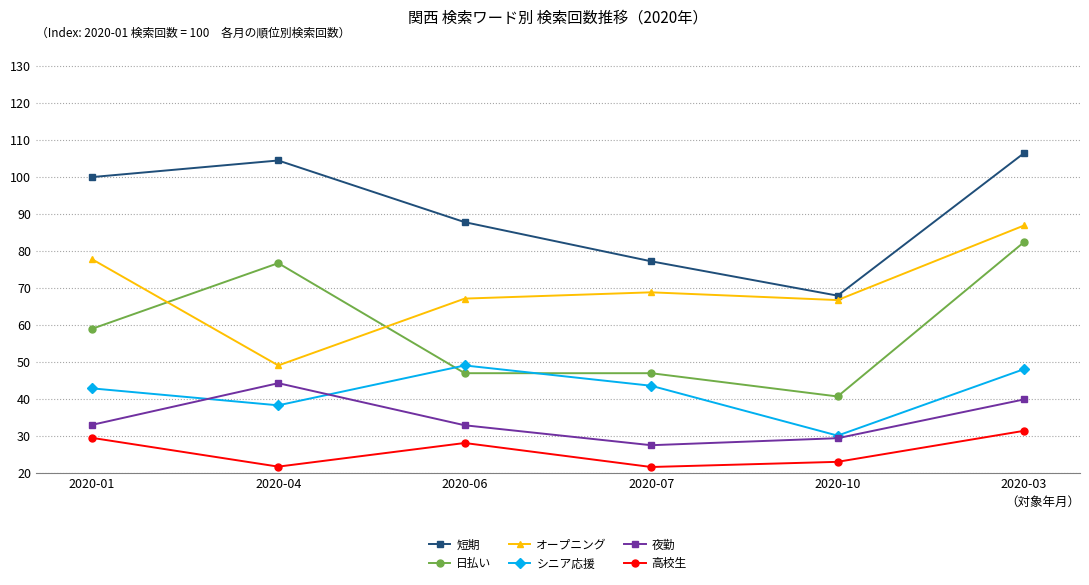

What is the label of the 4th point from the left?

2020-07